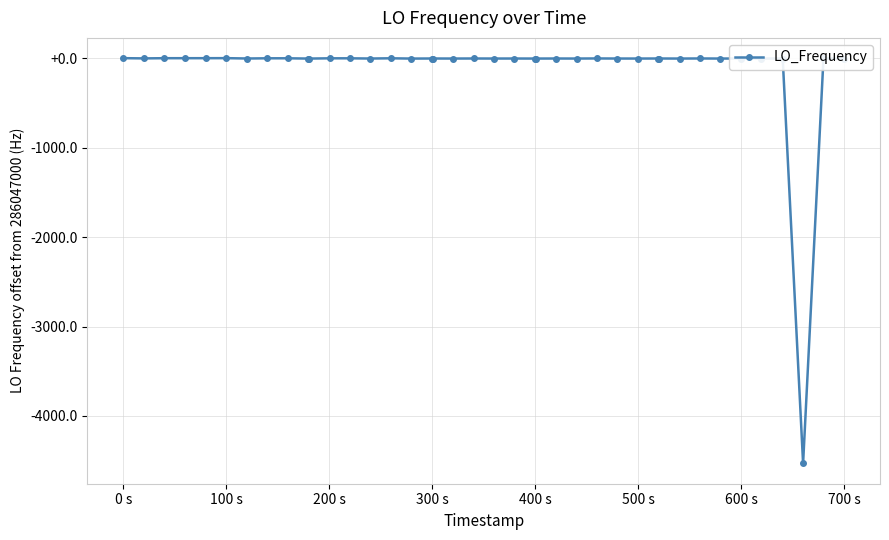

What is the smallest value displayed?

-4531.8